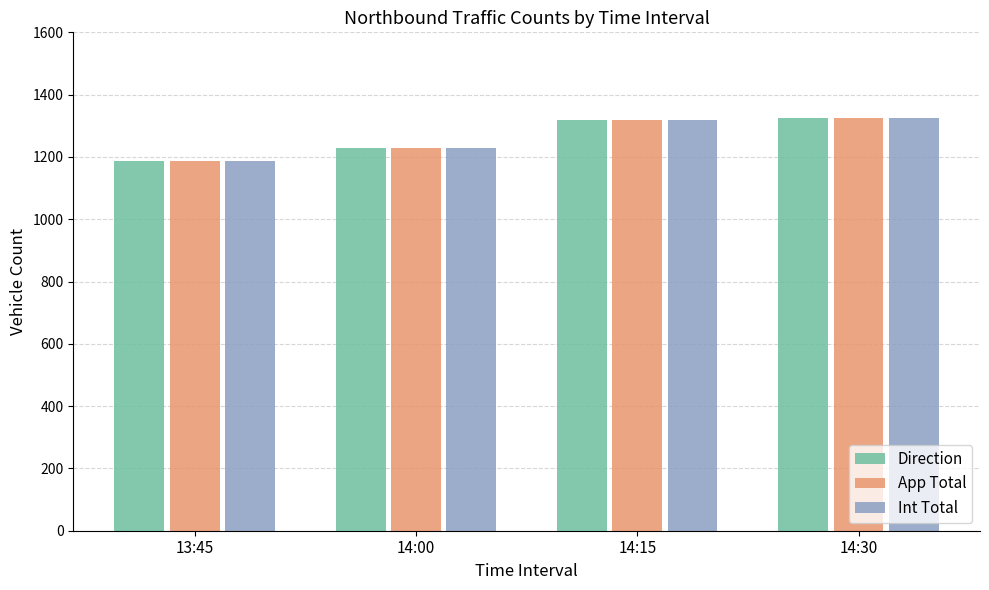

What is the lowest value of the Int Total series?

1187